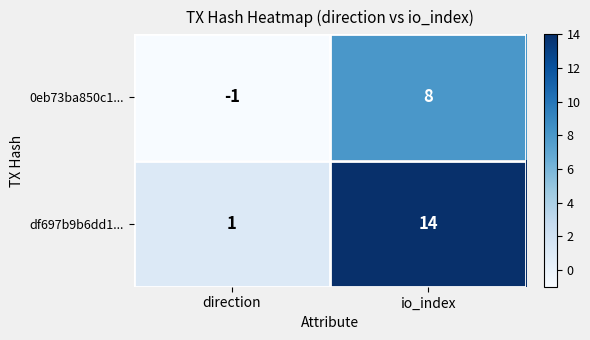

At which label is df697b9b6dd1... closest to 7?

direction